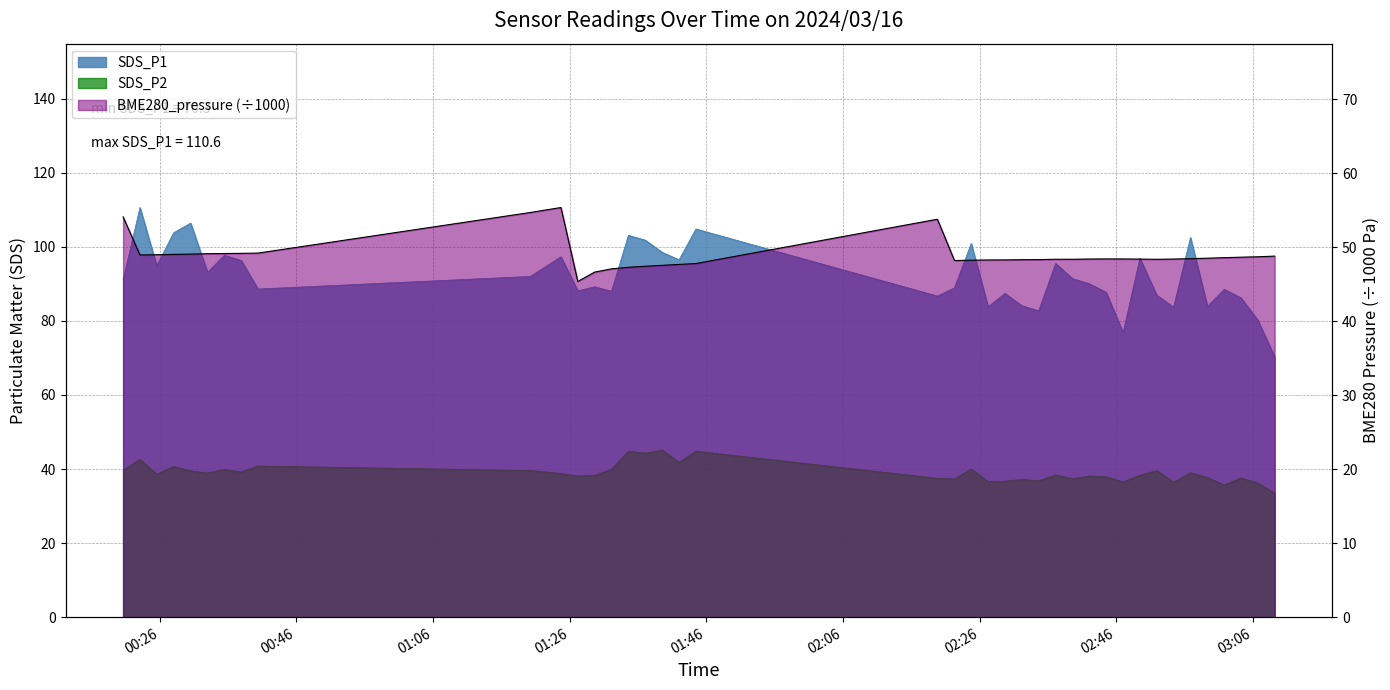

Which series has the largest range (max minus min)?

SDS_P1